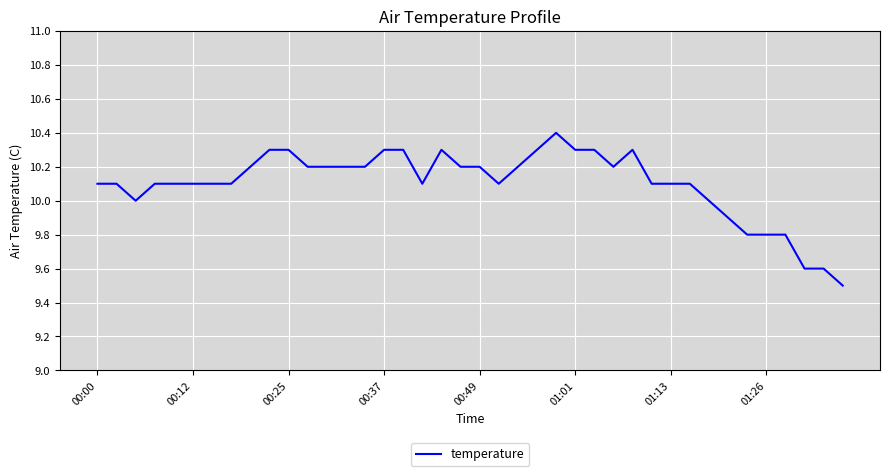

What is the difference between the maximum and minimum values?

0.9